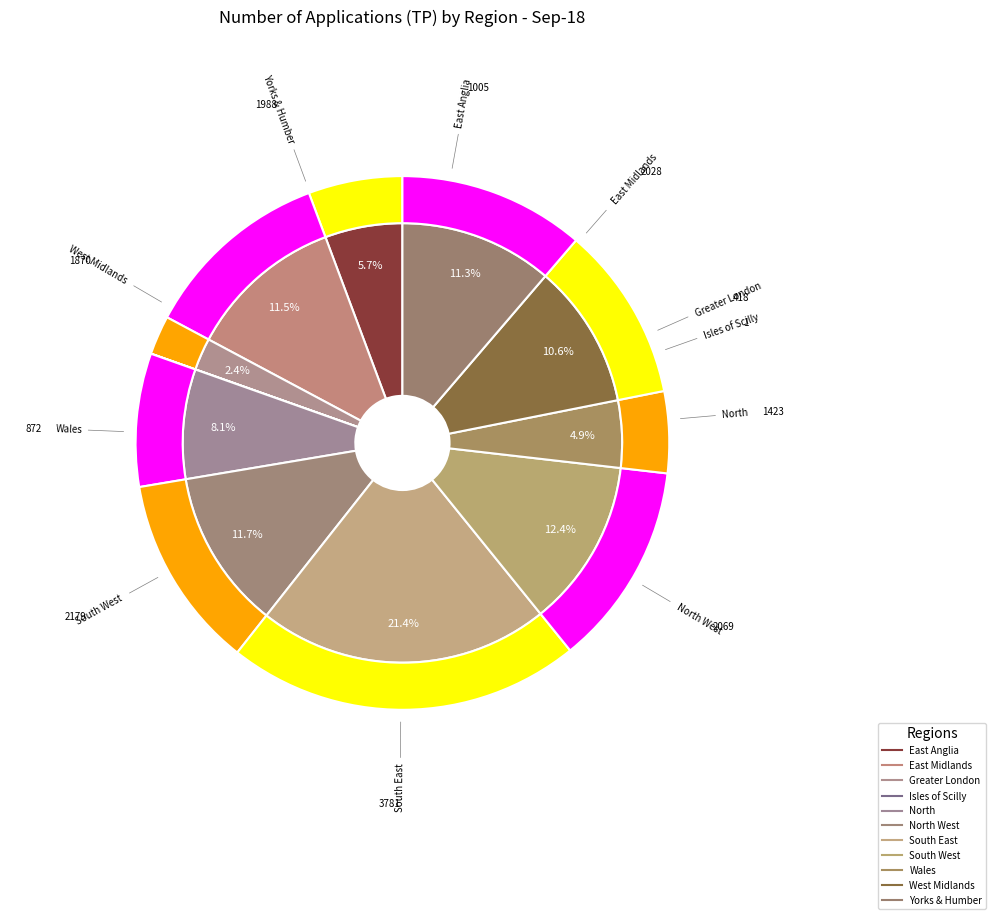

Count the number of slices in the pie.

12